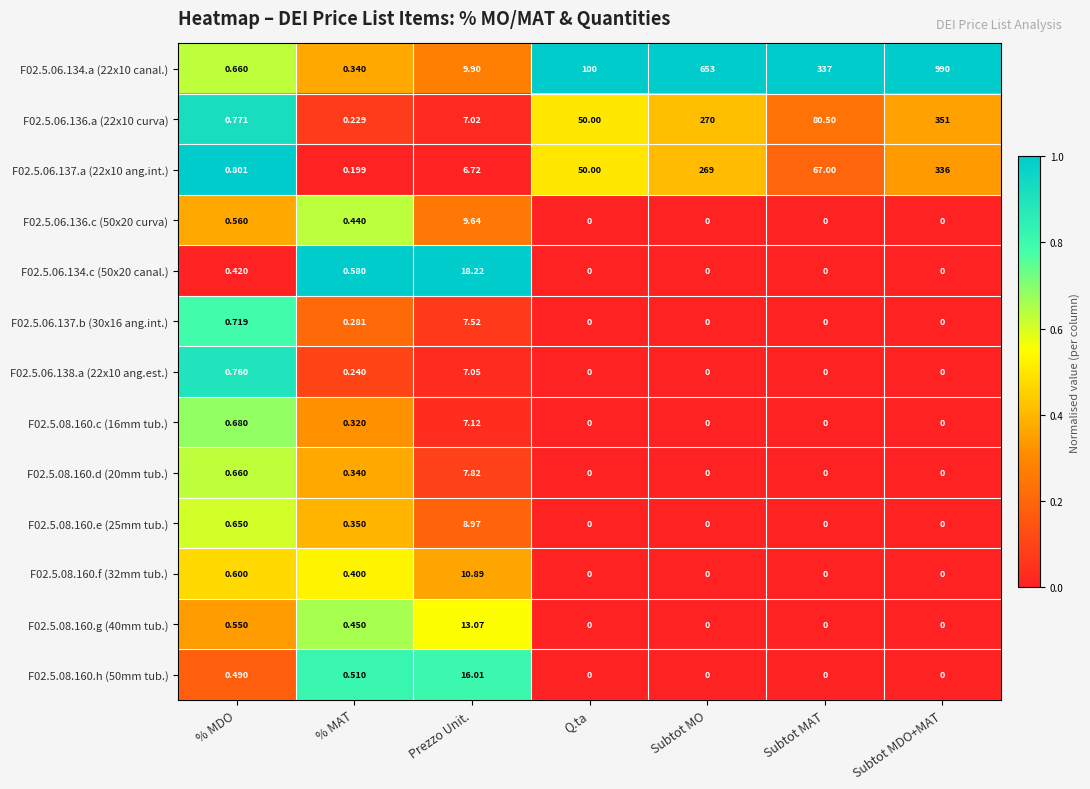

Rank the series by their maximum value, from lowest to highest.

F02.5.06.138.a (22x10 ang.est.), F02.5.08.160.c (16mm tub.), F02.5.06.137.b (30x16 ang.int.), F02.5.08.160.d (20mm tub.), F02.5.08.160.e (25mm tub.), F02.5.06.136.c (50x20 curva), F02.5.08.160.f (32mm tub.), F02.5.08.160.g (40mm tub.), F02.5.08.160.h (50mm tub.), F02.5.06.134.c (50x20 canal.), F02.5.06.137.a (22x10 ang.int.), F02.5.06.136.a (22x10 curva), F02.5.06.134.a (22x10 canal.)